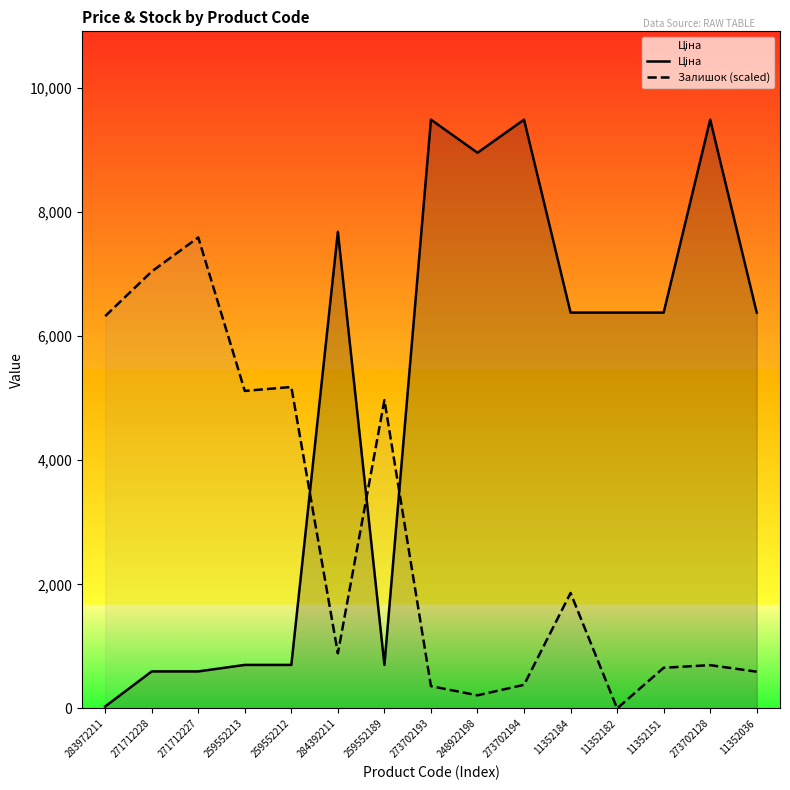

At how many categories does at least one series exceed 3969?

15